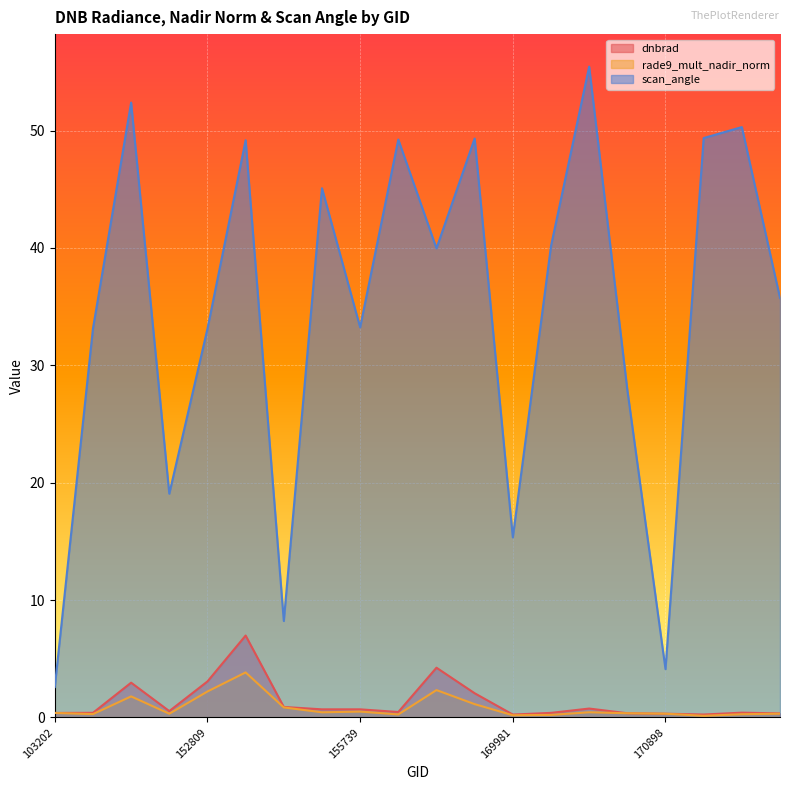

What is the maximum value for scan_angle?

55.5